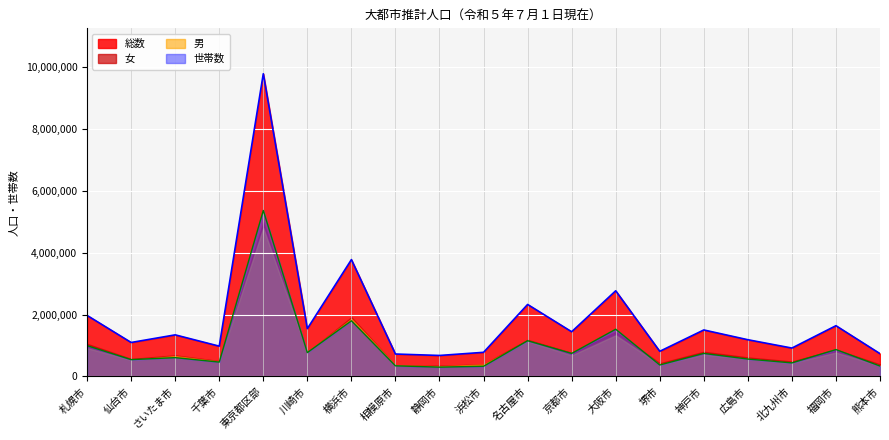

What is the approximate value of 女 at 神戸市?

797749